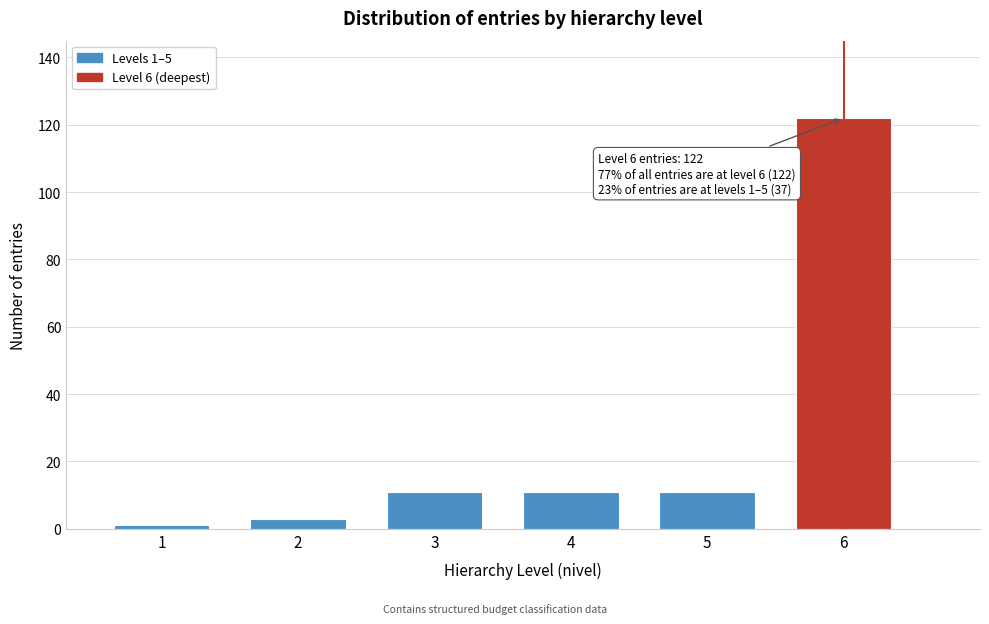

Reading left to right, list all the values displayed in this chart.

1=1	2=3	3=11	4=11	5=11	6=122